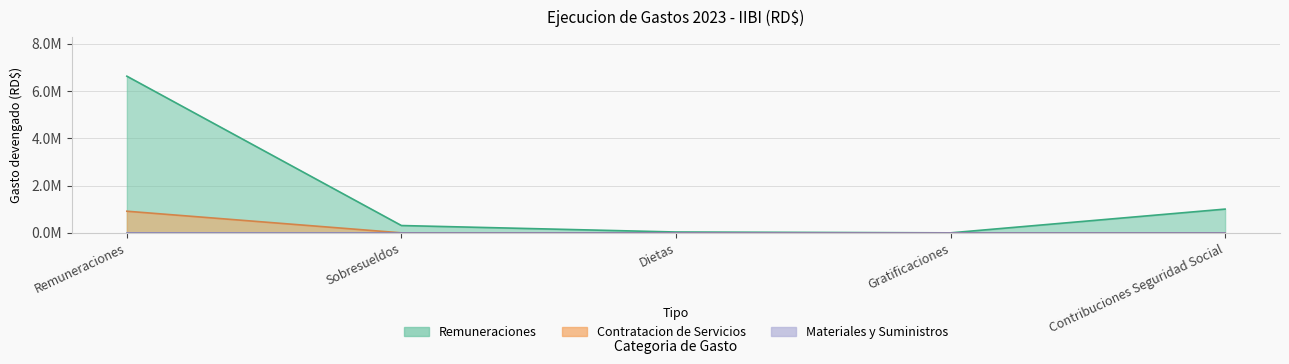

How many data points in Remuneraciones are above 310000?

2